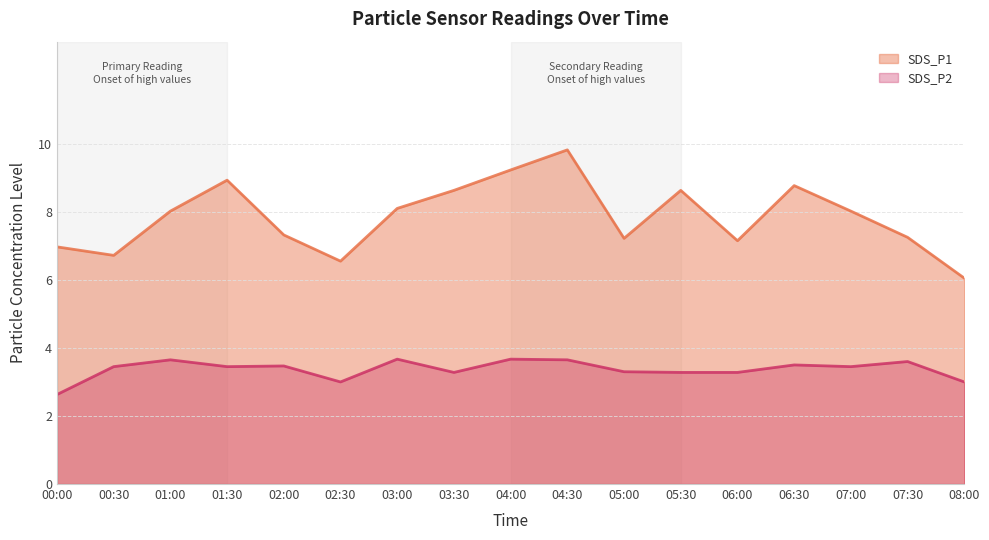

True or false: SDS_P2 has more than 1 interior local peaks.

True